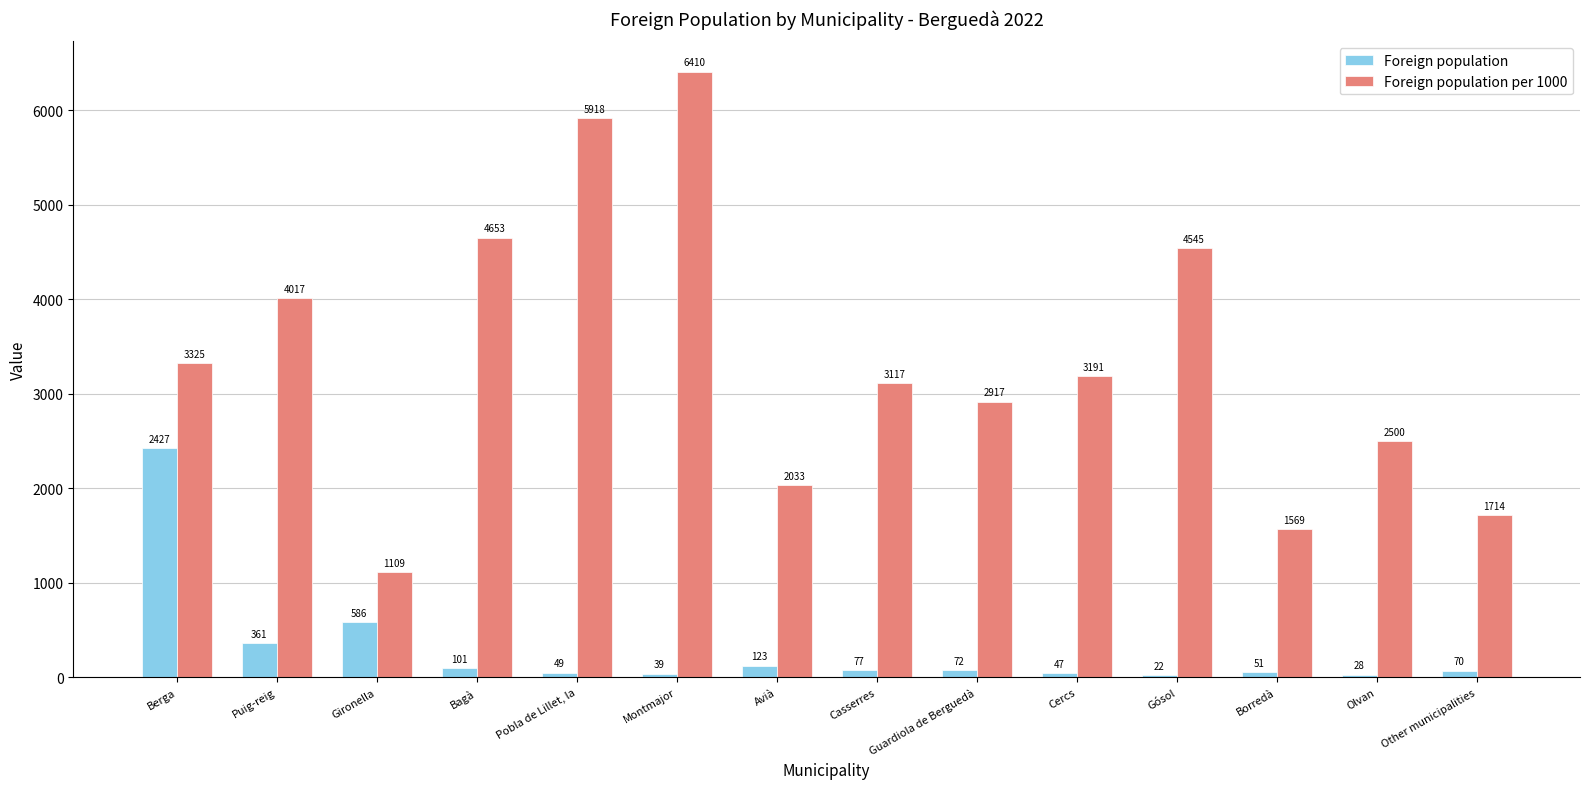

List the series in order of their peak value, lowest first.

Foreign population, Foreign population per 1000